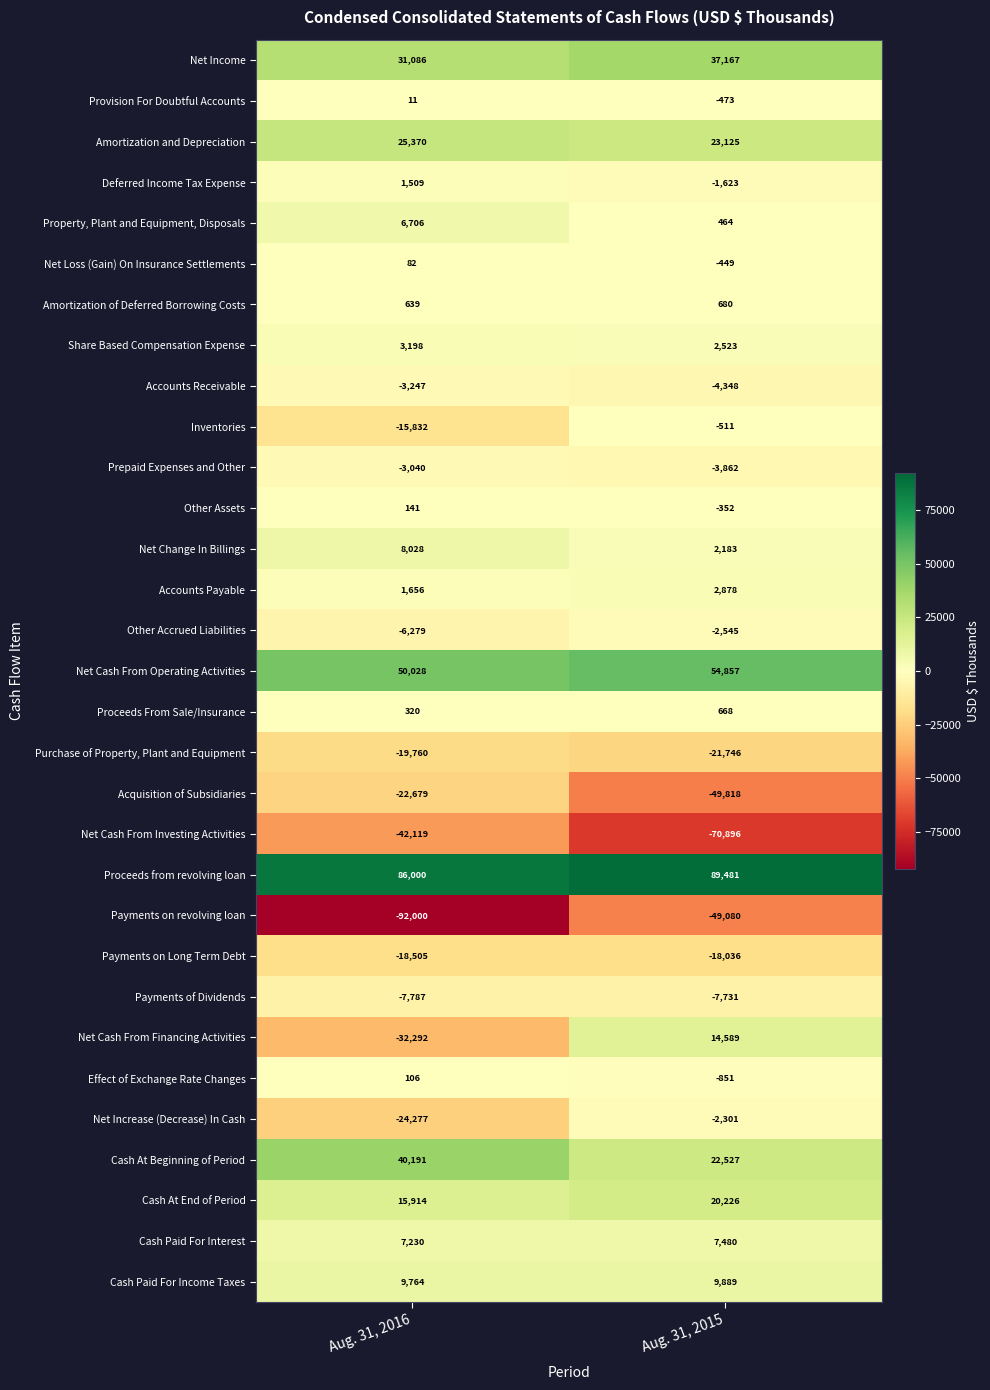

What is the difference between the highest and lowest values at Aug. 31, 2016?

178000